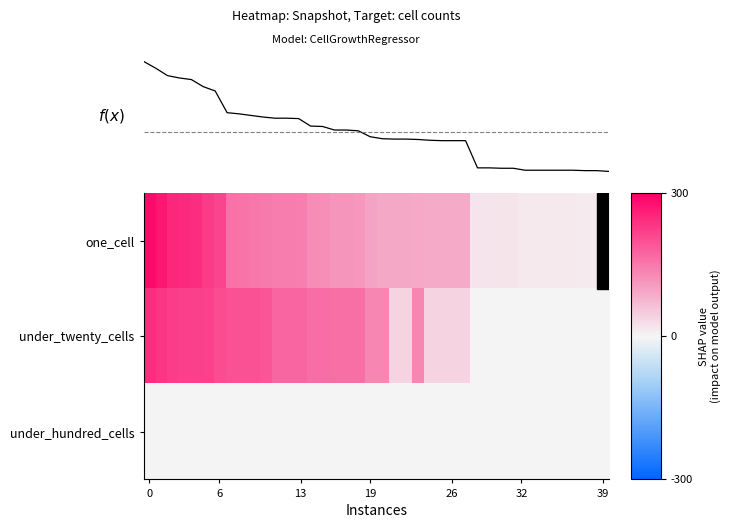

Which series changed the most between 29 and 33?

row_0